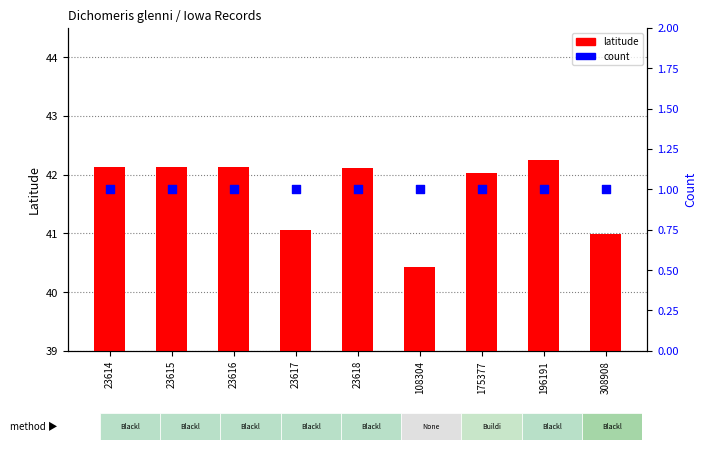

Which series has the largest total across all categories?

latitude